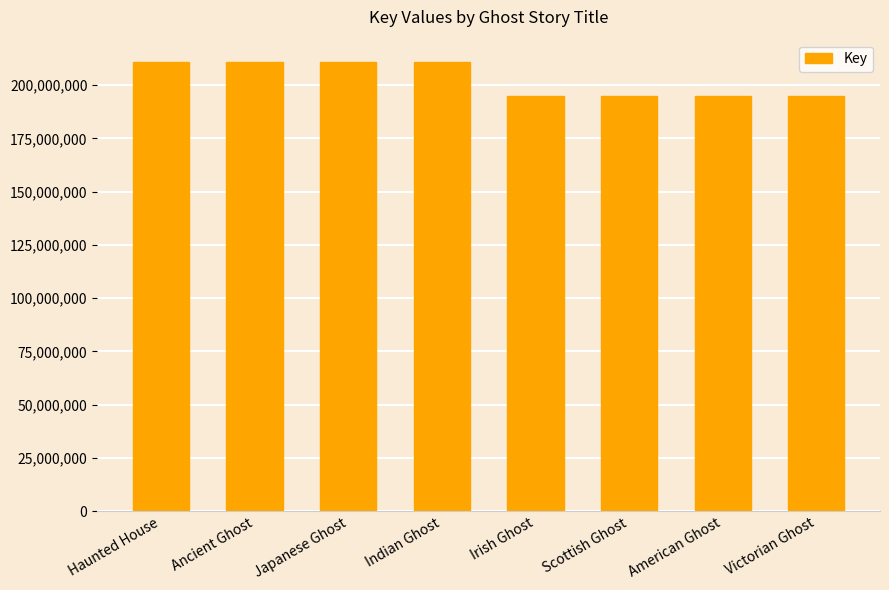

What is the sum of the values at Scottish Ghost and Victorian Ghost?

389905904